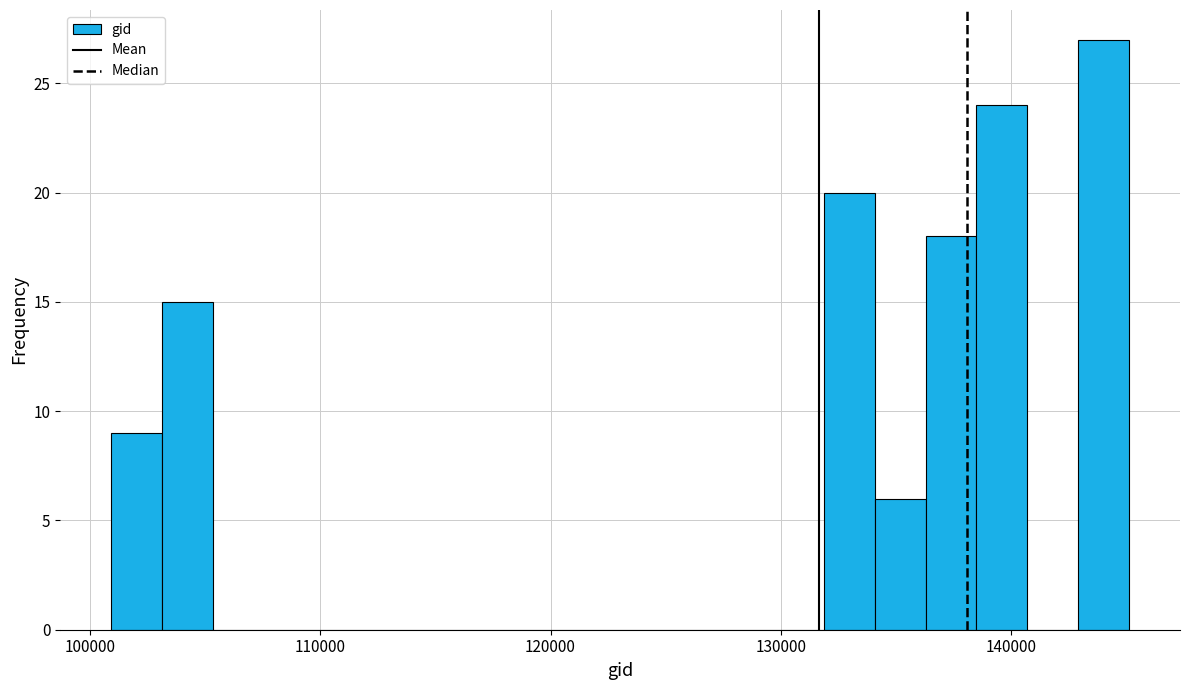

Around what value on the x-axis is the tallest bar? Give the approximate position of its centre, as read against the axis.

144000